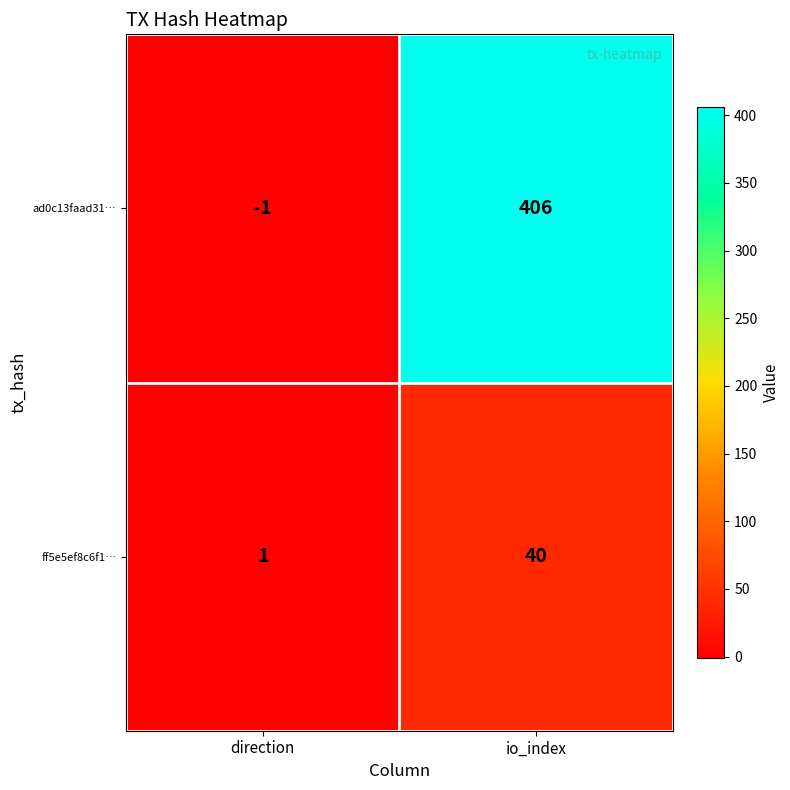

Reading right to left, transcribe all the data shown in this chart.

ad0c13faad31…: 406	-1
ff5e5ef8c6f1…: 40	1